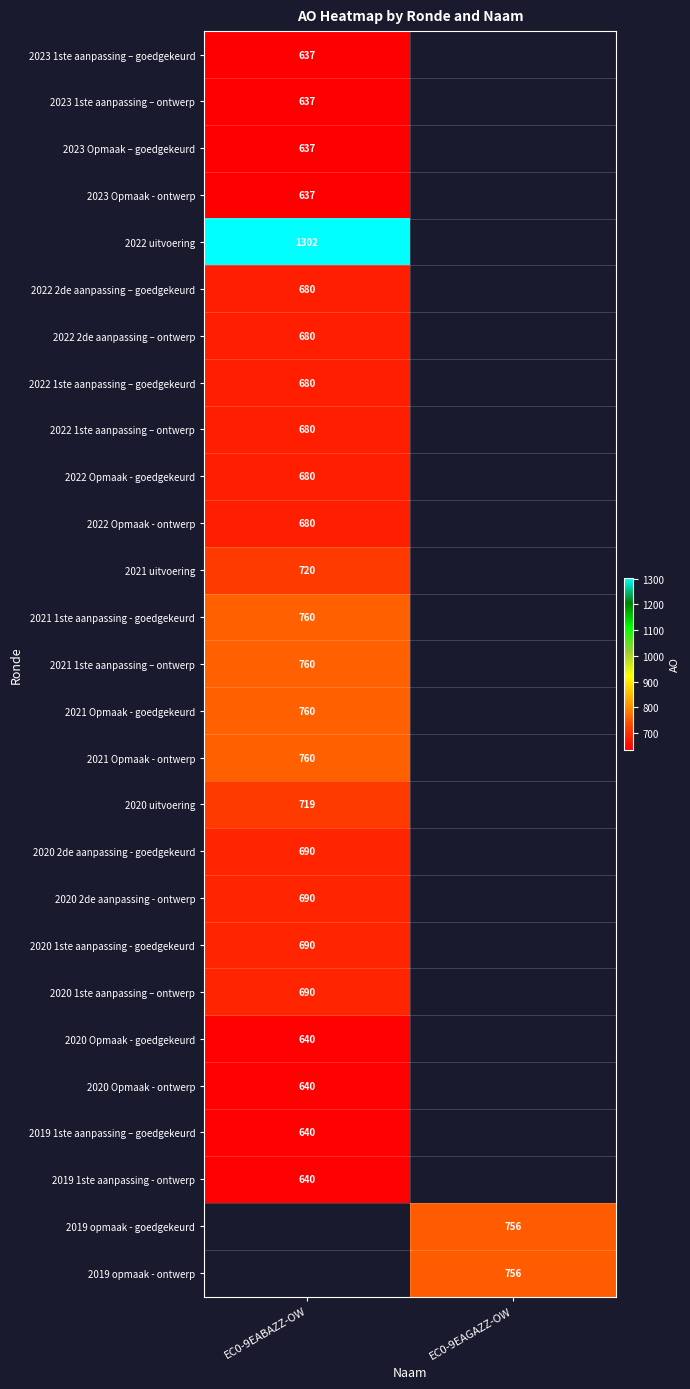

Is the value of 2022 uitvoering at EC0-9EABAZZ-OW greater than the value of 2020 1ste aanpassing – ontwerp at EC0-9EABAZZ-OW?

Yes